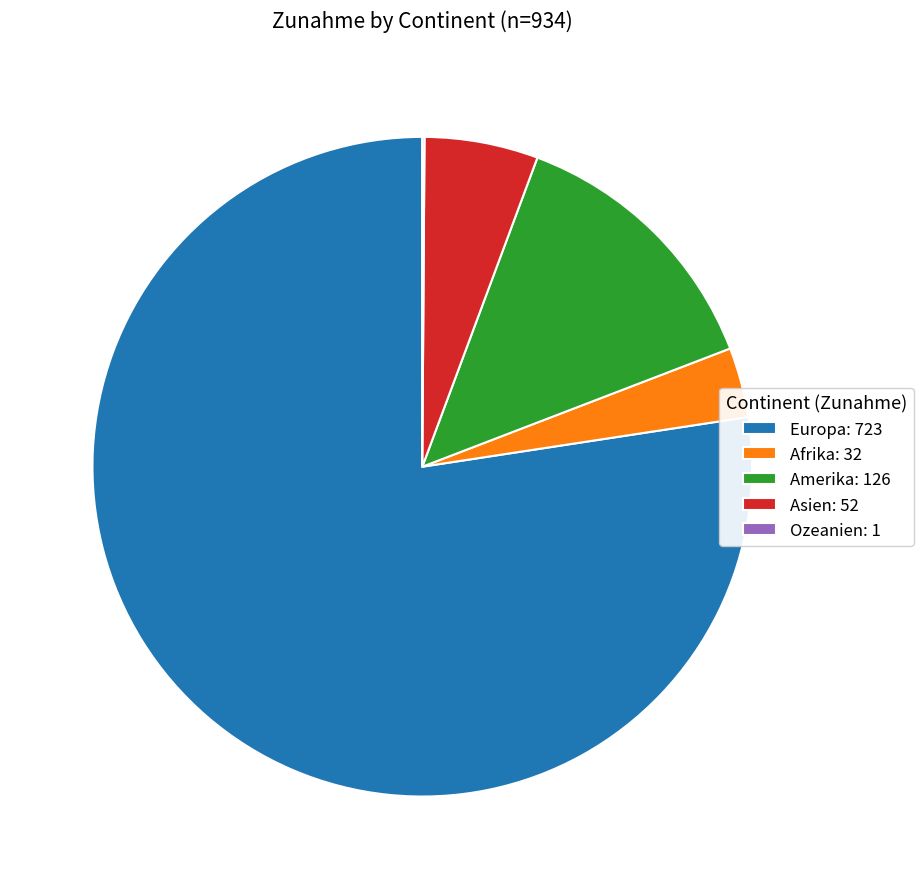

Is it true that Europa: 723 is 77% of the pie?

True